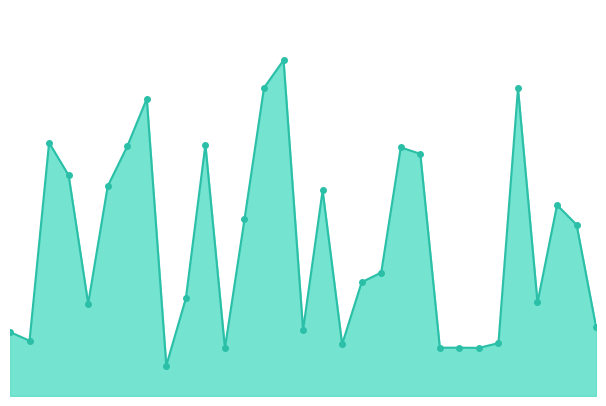

Rank the categories by value from highest to lowest.

14, 13, 26, 7, 2, 10, 6, 20, 21, 3, 5, 16, 28, 12, 29, 19, 18, 9, 27, 4, 30, 15, 0, 1, 25, 17, 22, 23, 24, 11, 8